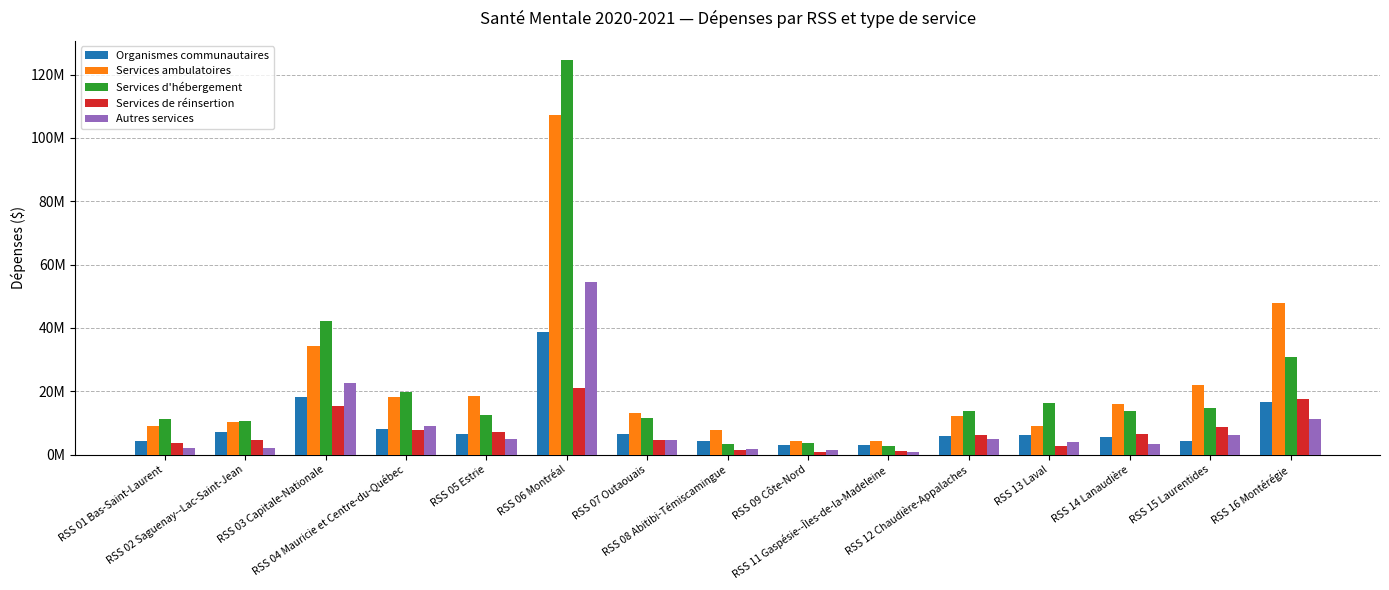

Are the bars horizontal?

No